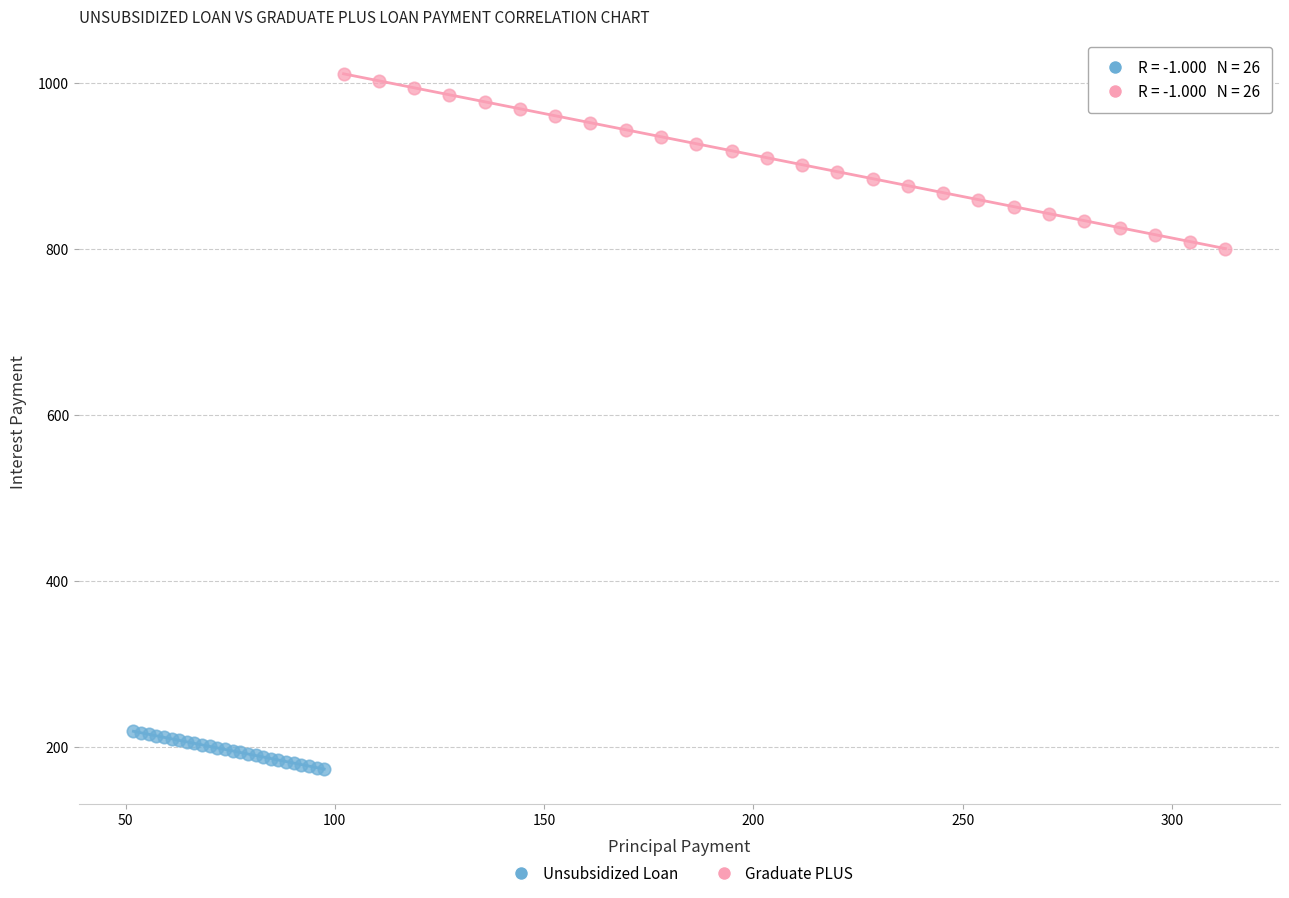

Which series has the largest Y range (max minus min)?

Graduate PLUS